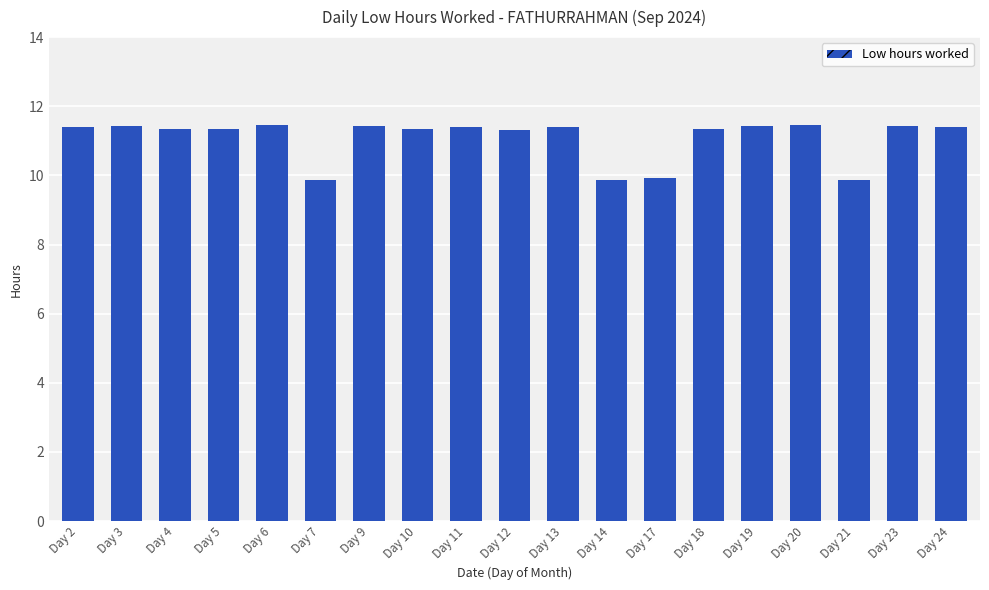

Is it true that the value at Day 20 is 2.6?

False